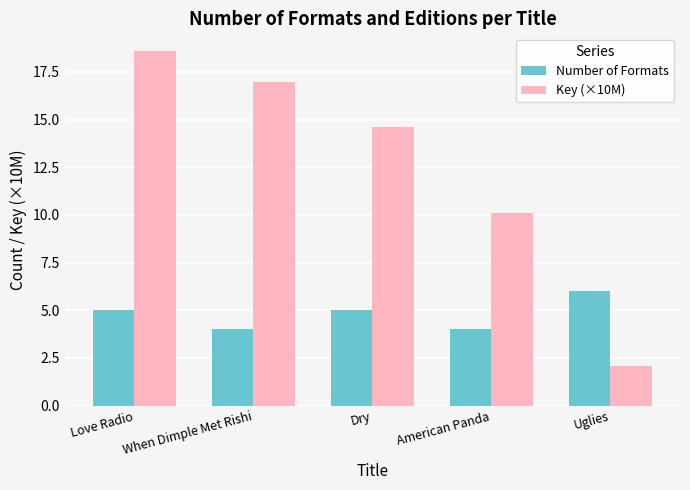

At which label is Key (×10M) closest to 10?

American Panda